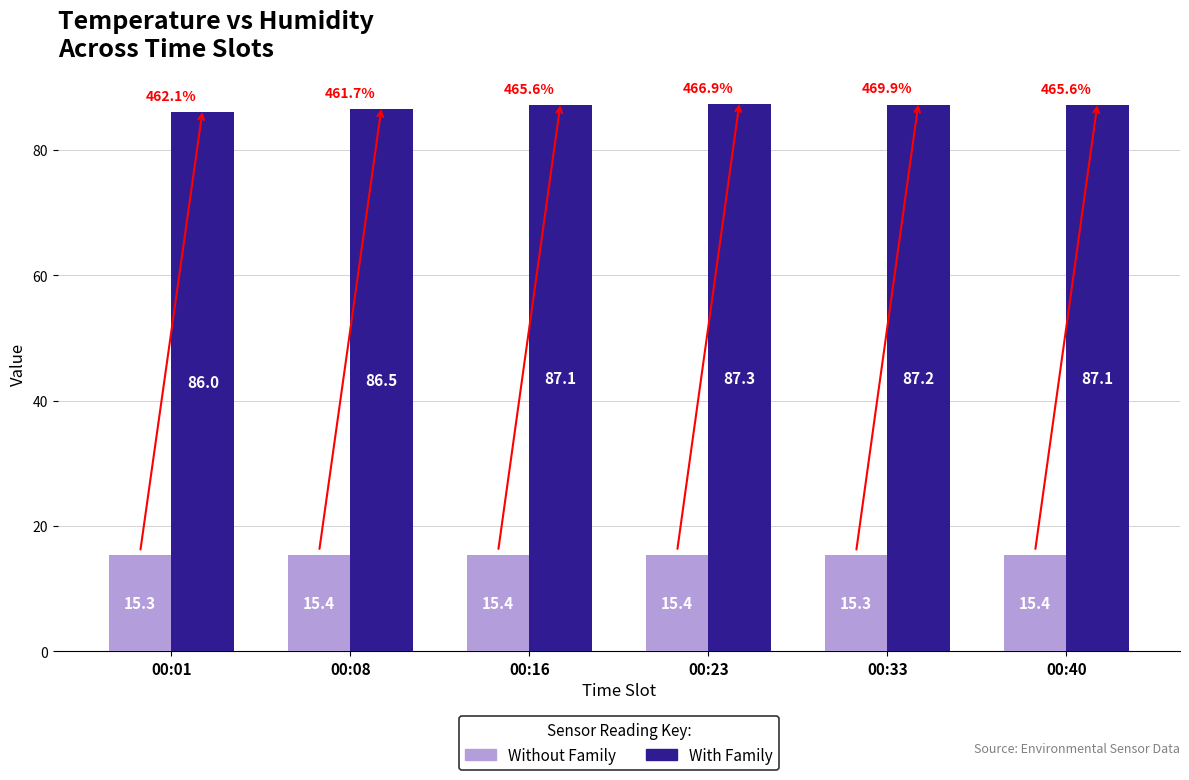

How many distinct data groups are displayed?

2